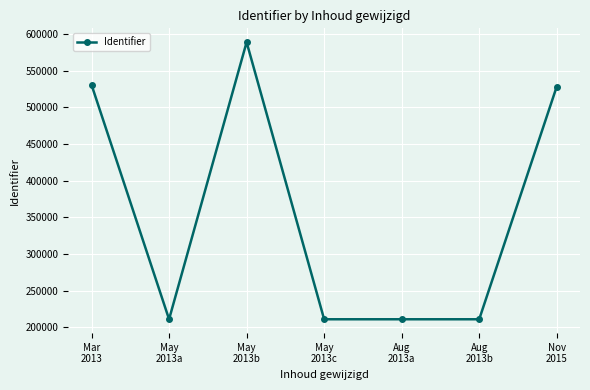

What is the ratio of the value at May
2013b to the value at May
2013c?

2.8